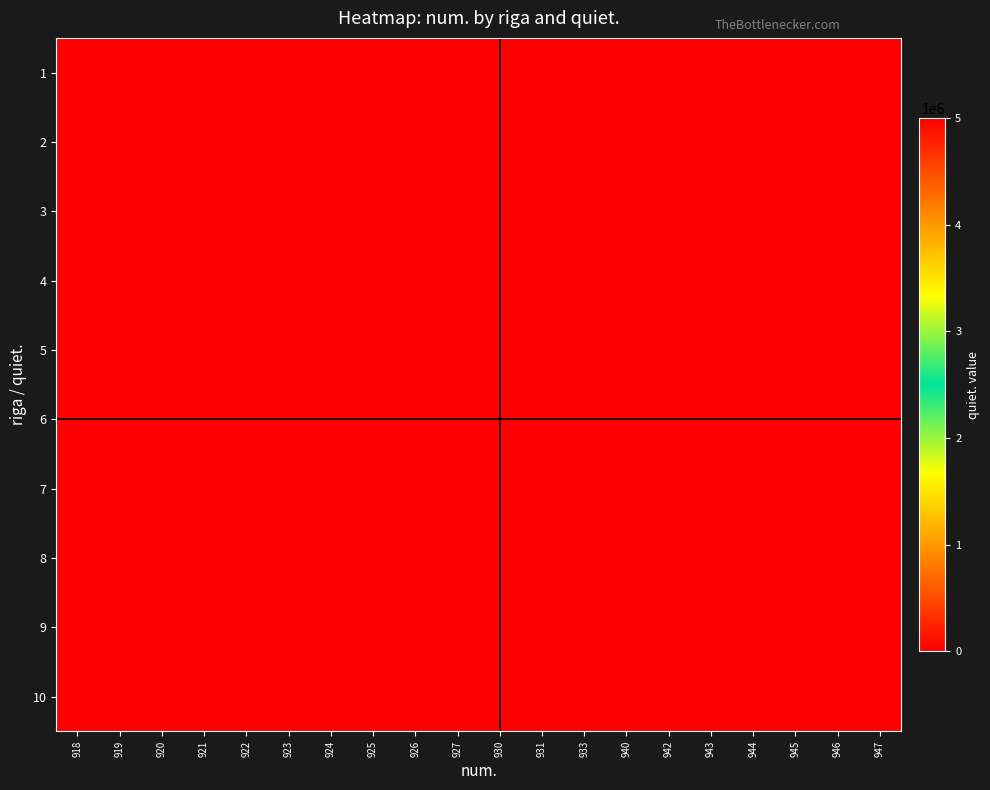

Reading right to left, what are all the values shown in this chart?

1: 947=5000000	946=5000000	945=5000000	944=5000000	943=5000000	942=5000000	940=5000000	933=0	931=0	930=0	927=0	926=0	925=0	924=0	923=0	922=0	921=0	920=0	919=0	918=0
2: 947=0	946=0	945=0	944=0	943=0	942=0	940=0	933=0	931=0	930=0	927=0	926=0	925=0	924=0	923=0	922=0	921=0	920=0	919=0	918=0
3: 947=0	946=0	945=0	944=0	943=0	942=0	940=0	933=0	931=0	930=0	927=0	926=0	925=0	924=0	923=0	922=0	921=0	920=0	919=0	918=0
4: 947=0	946=0	945=0	944=0	943=0	942=0	940=0	933=0	931=0	930=0	927=0	926=0	925=0	924=0	923=0	922=0	921=0	920=0	919=0	918=0
5: 947=0	946=0	945=0	944=0	943=0	942=0	940=0	933=0	931=0	930=0	927=0	926=0	925=0	924=0	923=0	922=0	921=0	920=0	919=0	918=0
6: 947=0	946=0	945=0	944=0	943=0	942=0	940=0	933=0	931=0	930=0	927=0	926=0	925=0	924=0	923=0	922=0	921=0	920=0	919=0	918=0
7: 947=0	946=0	945=0	944=0	943=0	942=0	940=0	933=0	931=0	930=0	927=0	926=0	925=0	924=0	923=0	922=0	921=0	920=0	919=0	918=0
8: 947=0	946=0	945=0	944=0	943=0	942=0	940=0	933=0	931=0	930=0	927=0	926=0	925=0	924=0	923=0	922=0	921=0	920=0	919=0	918=0
9: 947=0	946=0	945=0	944=0	943=0	942=0	940=0	933=0	931=0	930=0	927=0	926=0	925=0	924=0	923=0	922=0	921=0	920=0	919=0	918=0
10: 947=0	946=0	945=0	944=0	943=0	942=0	940=0	933=0	931=0	930=0	927=0	926=0	925=0	924=0	923=0	922=0	921=0	920=0	919=0	918=0